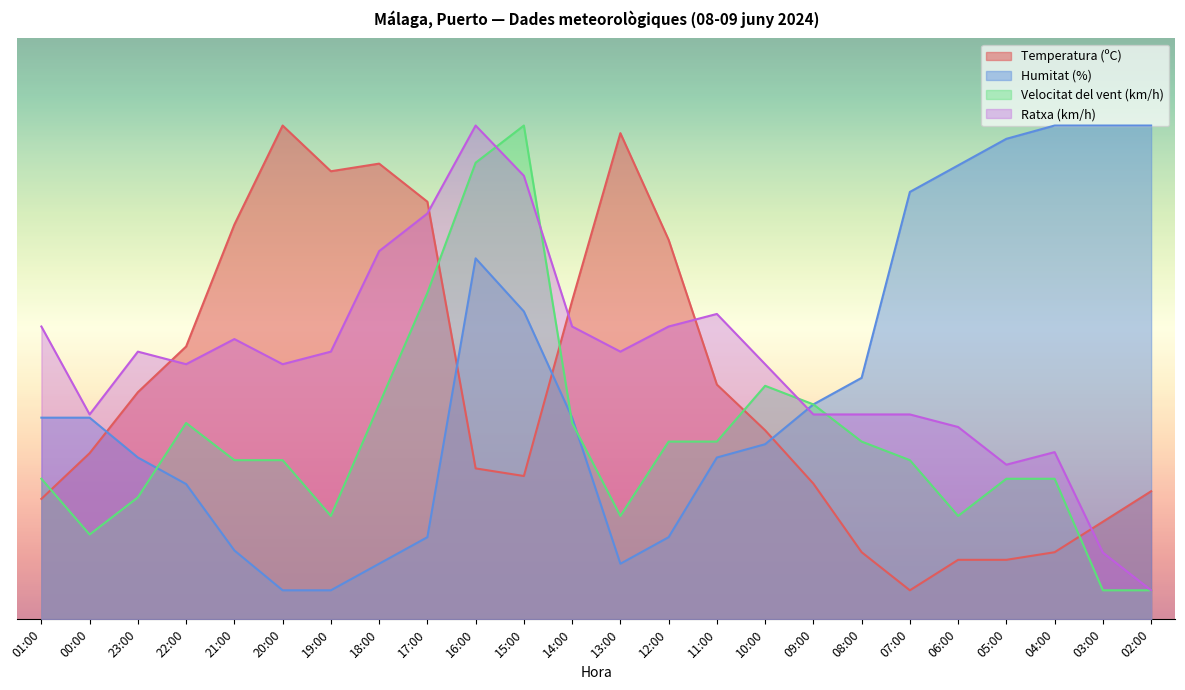

True or false: Velocitat del vent (km/h) has more than 0 points higher than both neighbors.

True